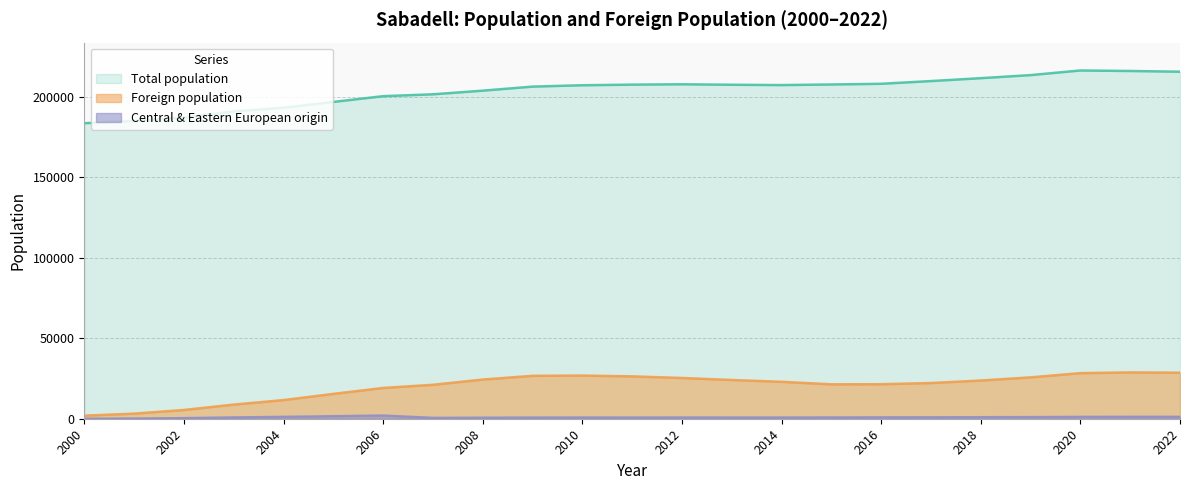

The Total population series shows 59104 at 2007. True or false?

False